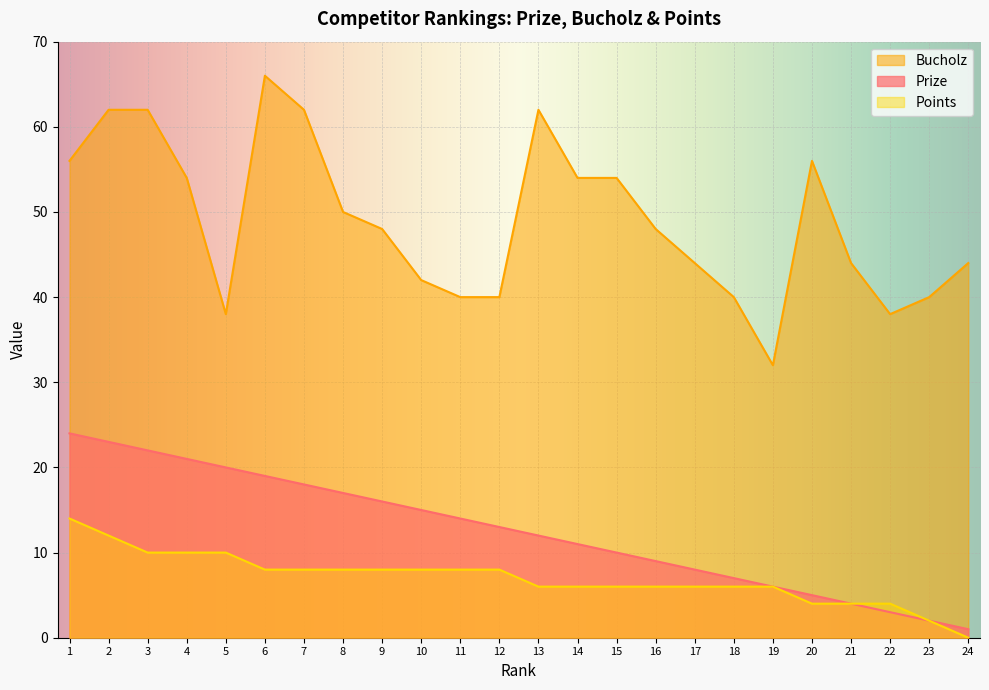

Between 14 and 23, which is larger?

14